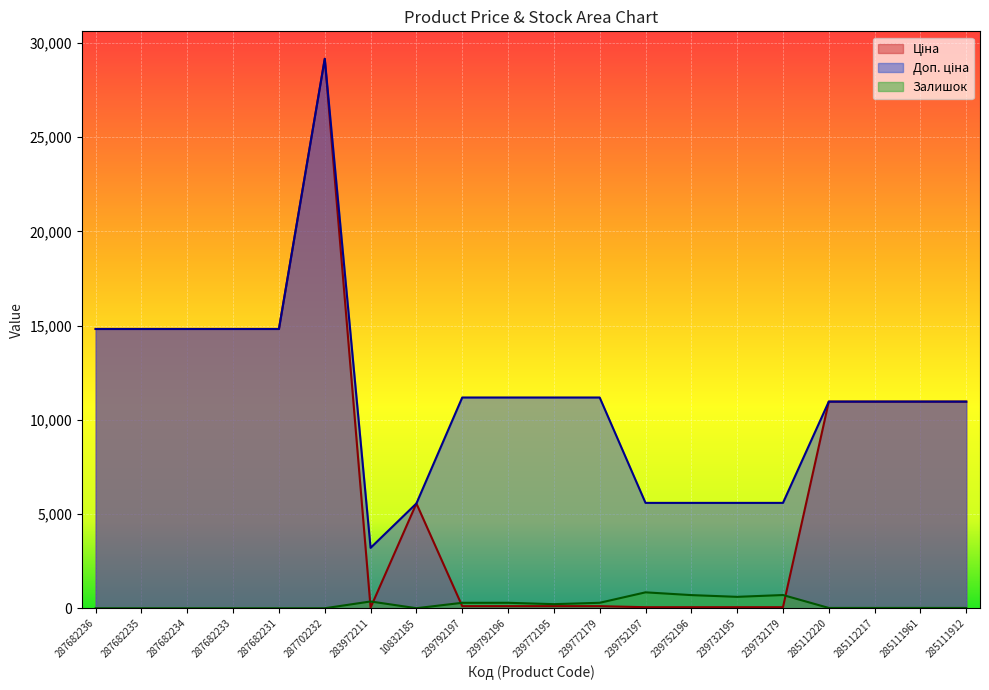

Rank the series by their maximum value, from highest to lowest.

Ціна, Доп. ціна, Залишок